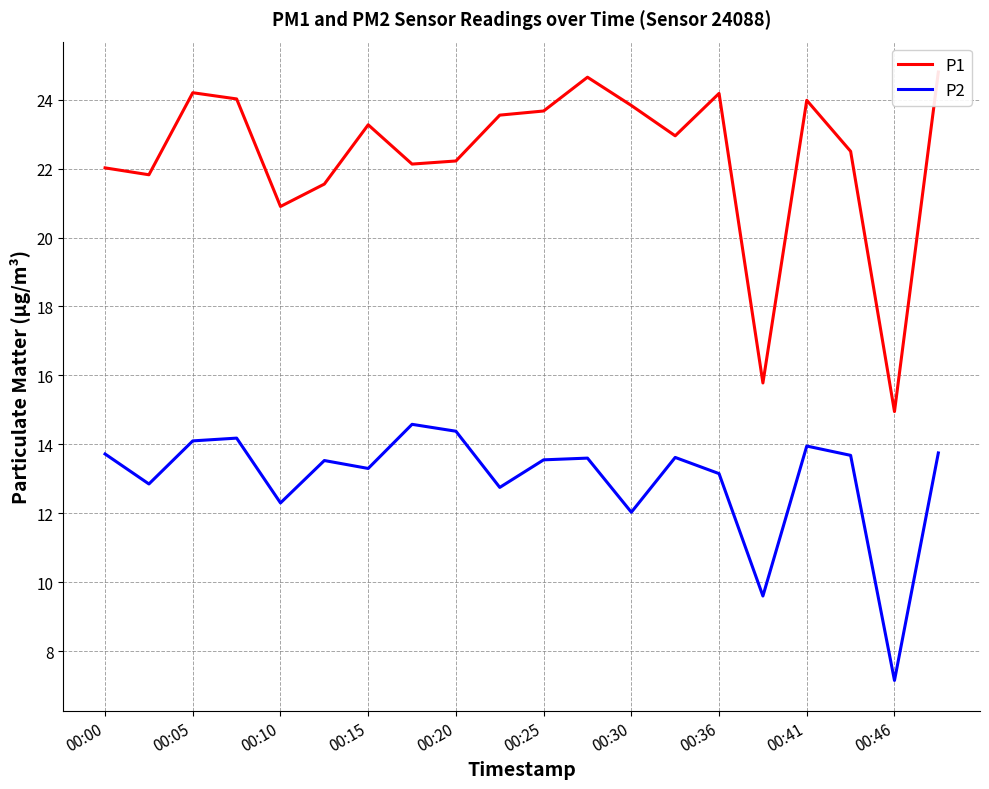

List the series in order of their peak value, highest first.

P1, P2